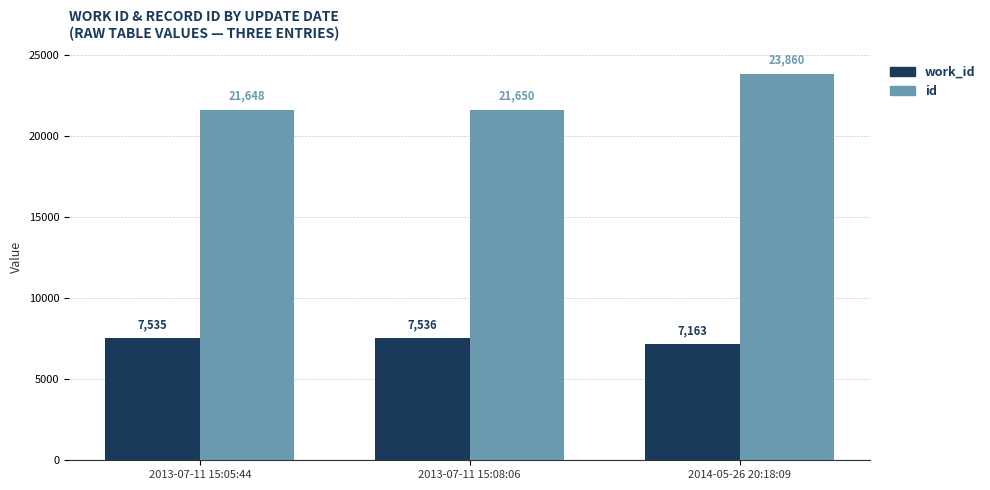

What are all the series names shown in the legend?

work_id, id